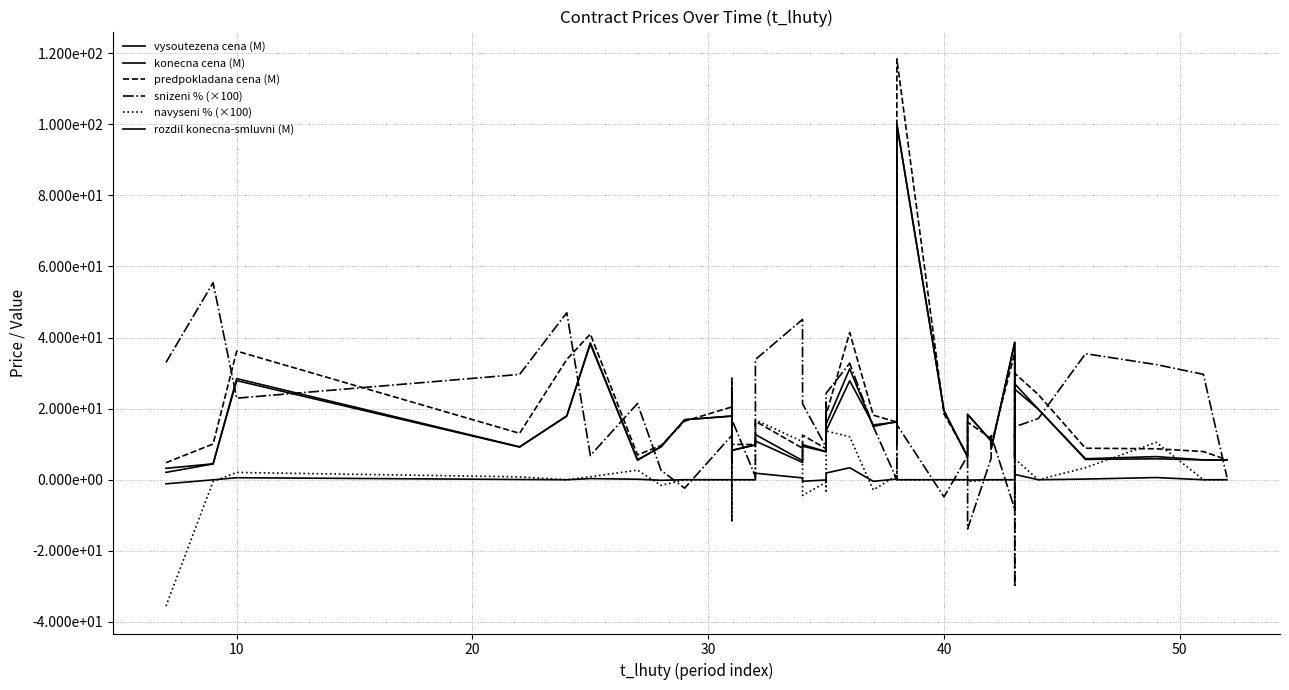

What are all the series names shown in the legend?

vysoutezena cena (M), konecna cena (M), predpokladana cena (M), snizeni % (×100), navyseni % (×100), rozdil konecna-smluvni (M)